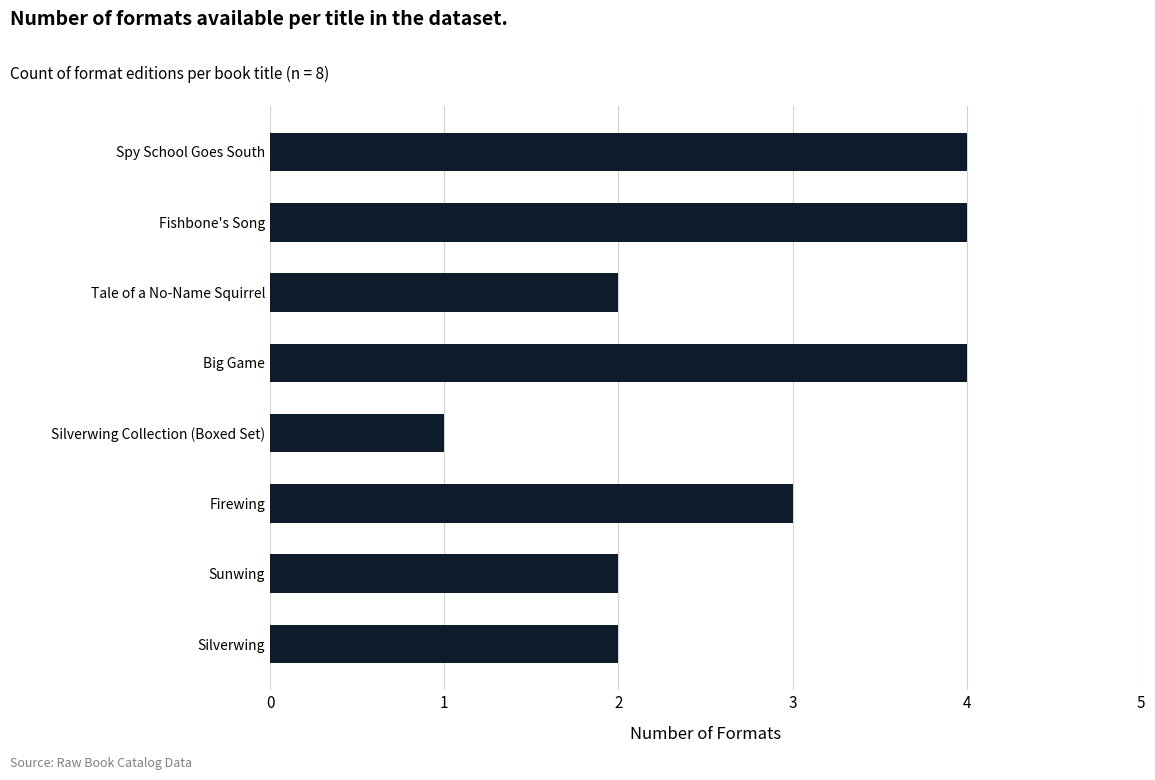

The chart shows a value of 2 at Silverwing. True or false?

True